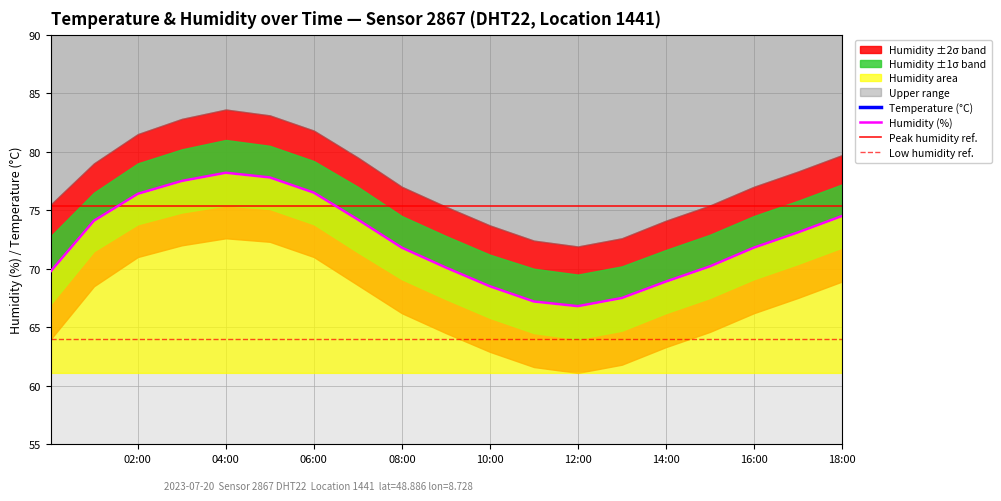

Which has a higher value, 06:00 or 17:00?

06:00